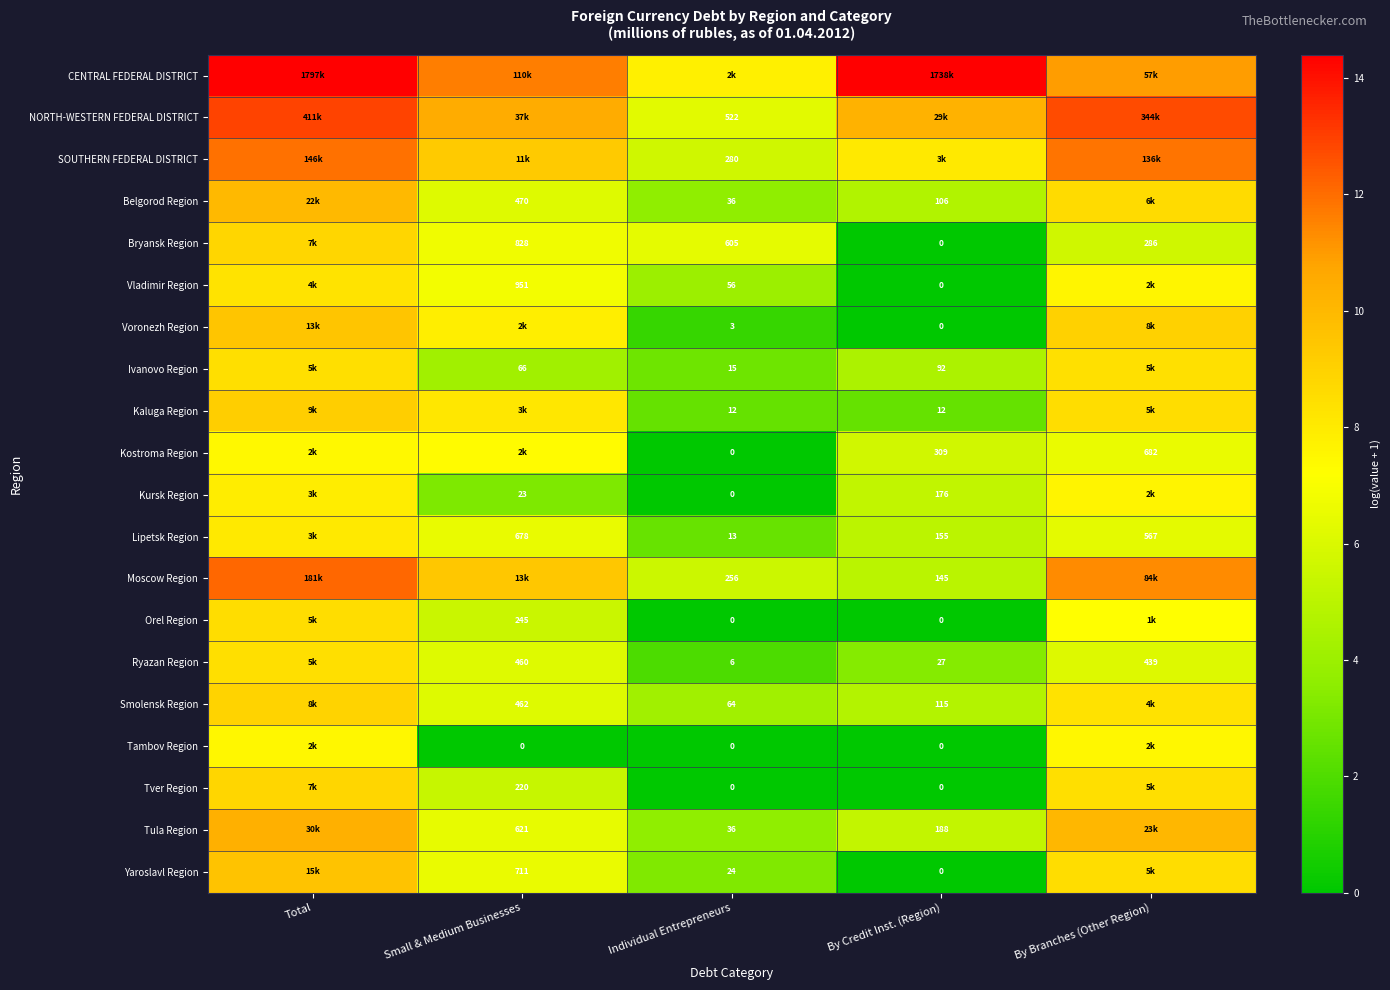

At Total, list the series in order from largest to smallest.

CENTRAL FEDERAL DISTRICT, NORTH-WESTERN FEDERAL DISTRICT, Moscow Region, SOUTHERN FEDERAL DISTRICT, Tula Region, Belgorod Region, Yaroslavl Region, Voronezh Region, Kaluga Region, Smolensk Region, Bryansk Region, Tver Region, Orel Region, Ryazan Region, Ivanovo Region, Vladimir Region, Lipetsk Region, Kursk Region, Tambov Region, Kostroma Region